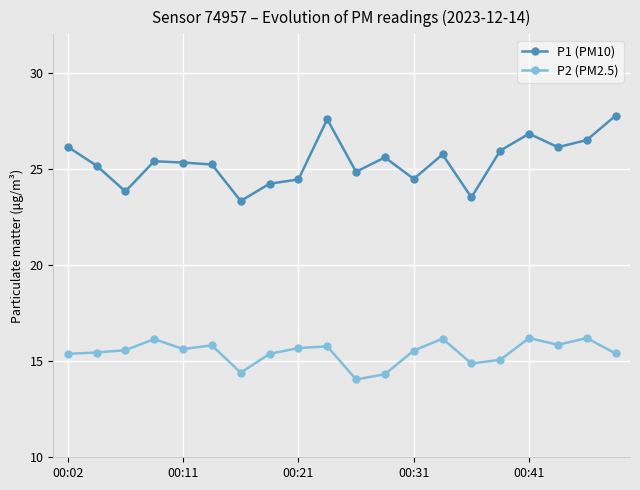

Which series has the widest spread of values?

P1 (PM10)